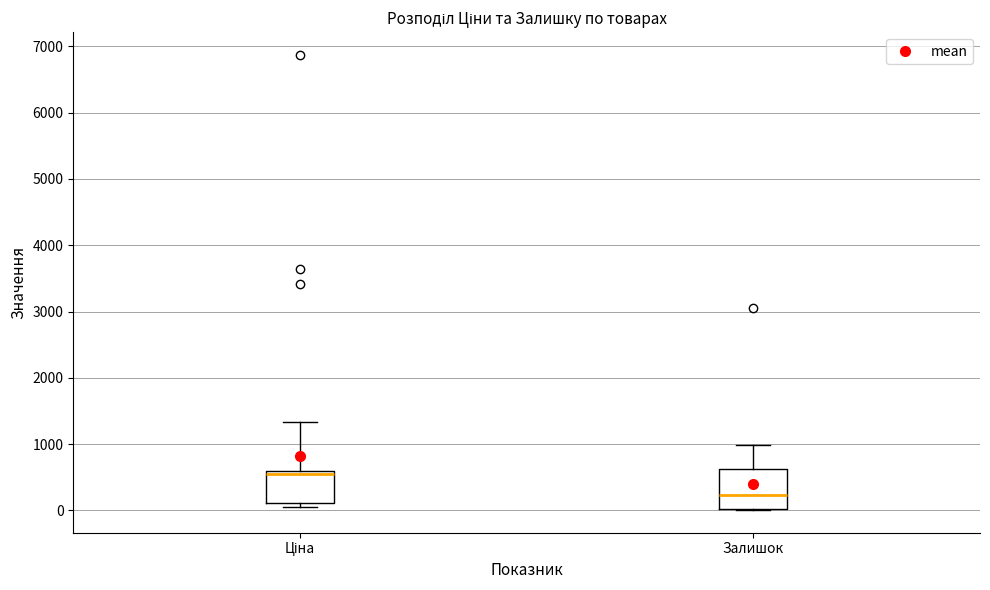

Where is the lower edge of the box for Залишок on the y-axis? The values are not printed on the chart, so give them approximately, as read against the axis.

0